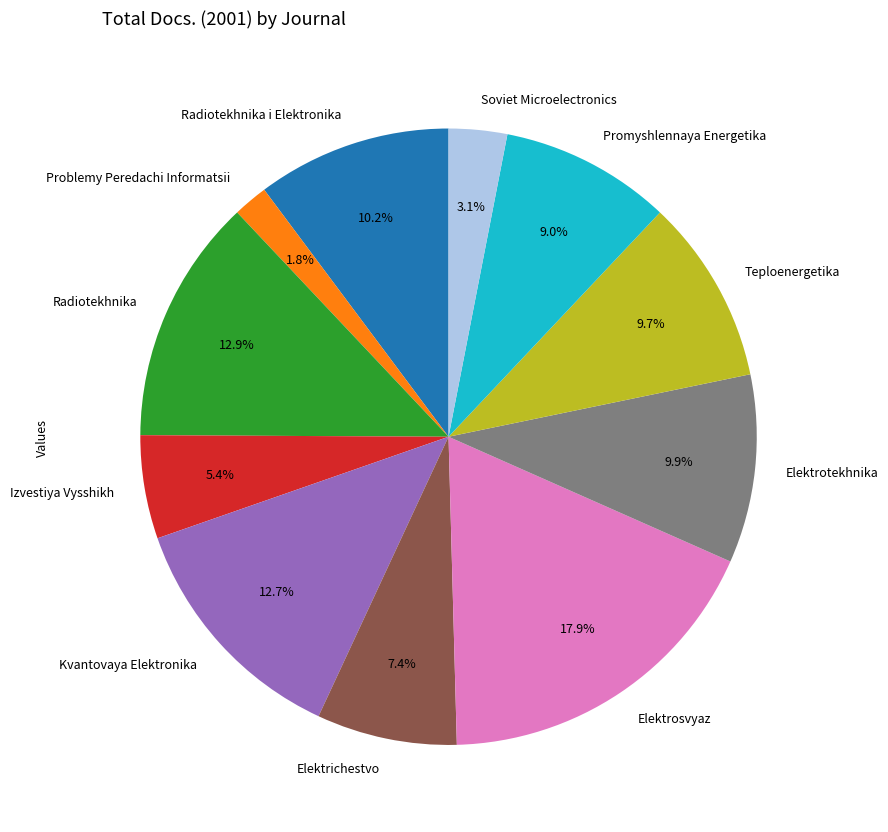

To the nearest percent, what percentage of the pie is Elektrichestvo?

7%